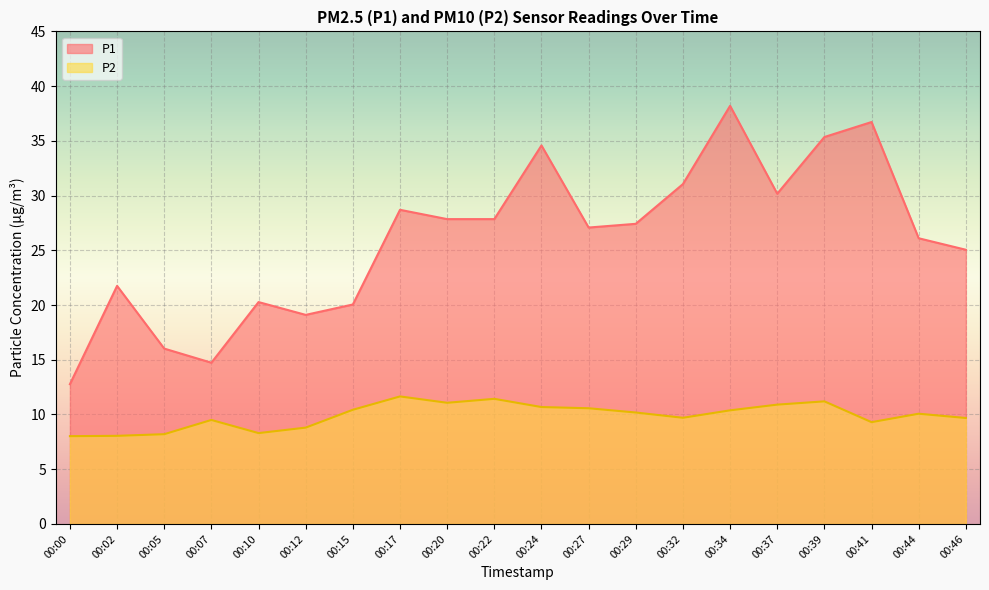

Reading left to right, extract all data points from this chart.

P1: 00:00=12.8	00:02=21.8	00:05=16.0	00:07=14.7	00:10=20.3	00:12=19.1	00:15=20.1	00:17=28.7	00:20=27.9	00:22=27.9	00:24=34.6	00:27=27.1	00:29=27.4	00:32=31.1	00:34=38.2	00:37=30.2	00:39=35.4	00:41=36.7	00:44=26.1	00:46=25.1
P2: 00:00=8.0	00:02=8.1	00:05=8.2	00:07=9.5	00:10=8.3	00:12=8.8	00:15=10.4	00:17=11.7	00:20=11.1	00:22=11.4	00:24=10.7	00:27=10.6	00:29=10.2	00:32=9.7	00:34=10.4	00:37=10.9	00:39=11.2	00:41=9.3	00:44=10.1	00:46=9.7